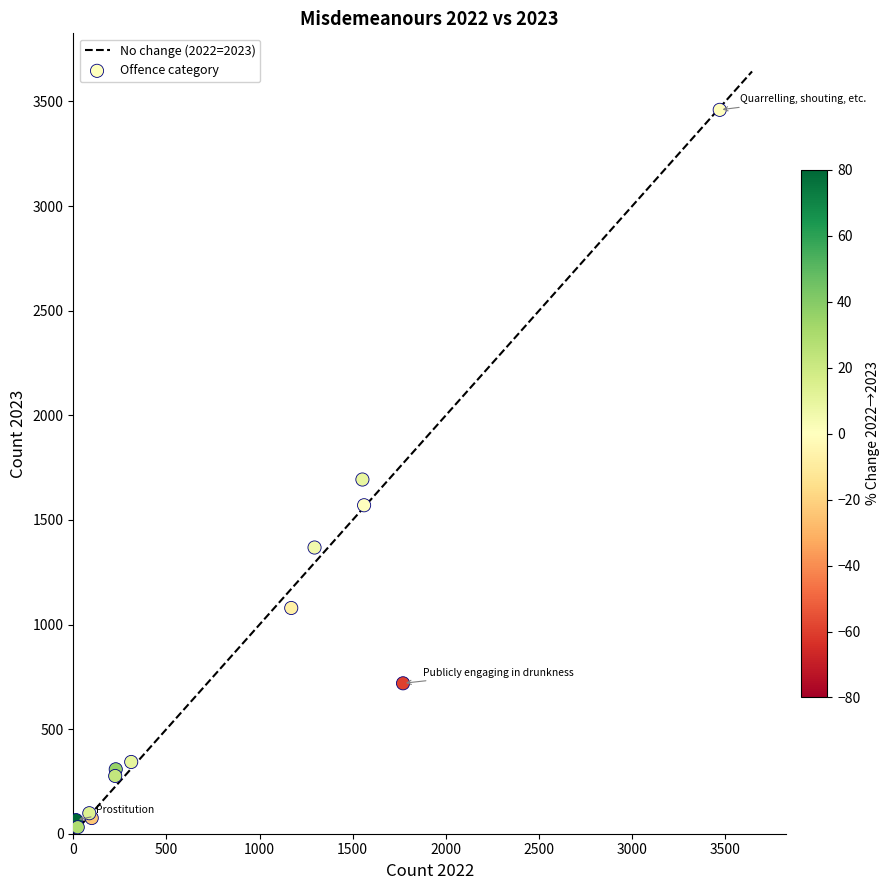

What Y value in the scatter plot is closest to 1745?

1693